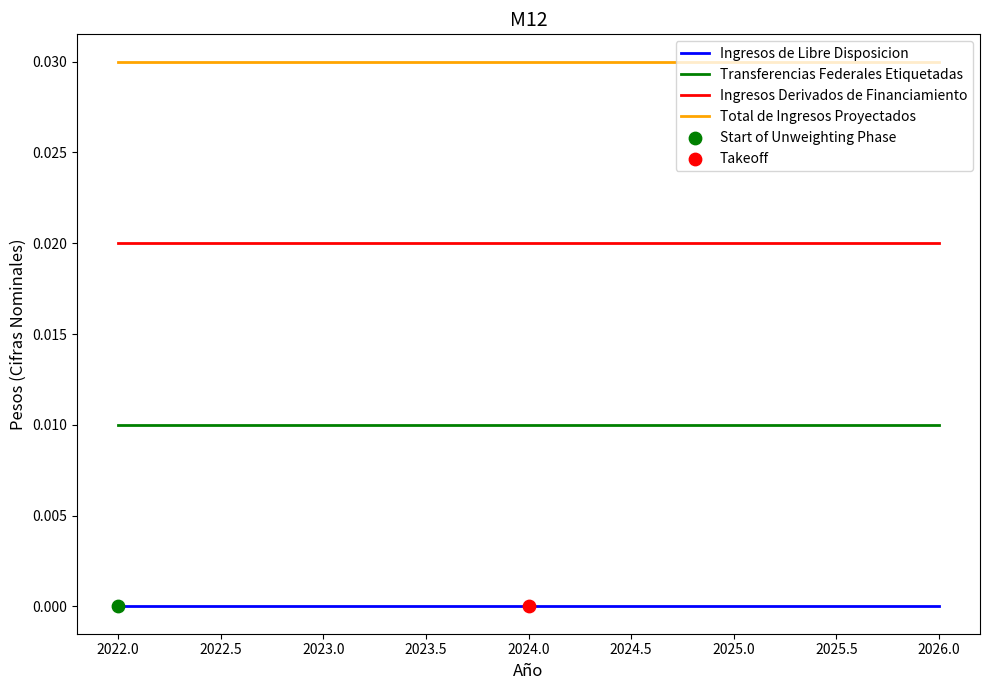

At how many categories does at least one series exceed 0?

5